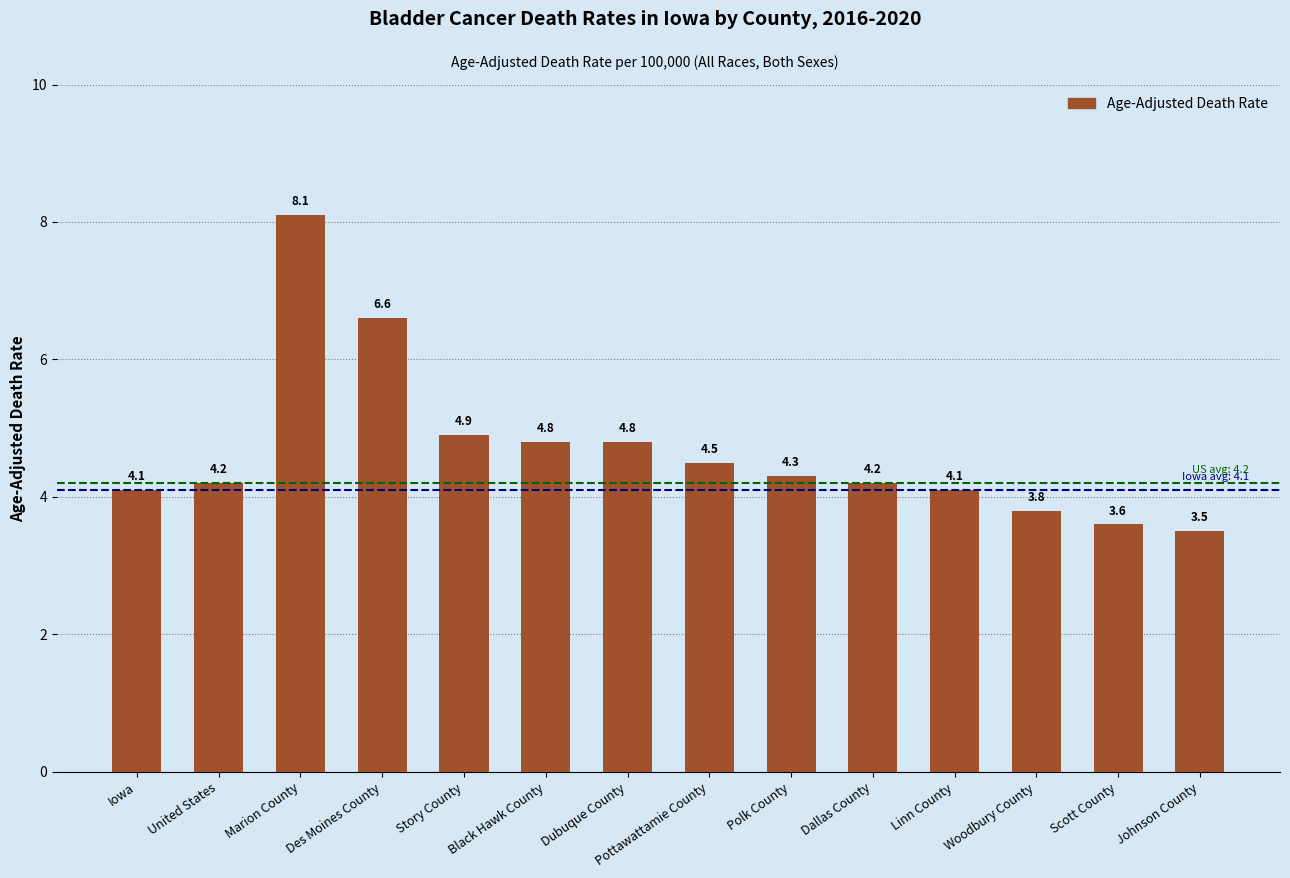

What is the sum of all values?

65.5